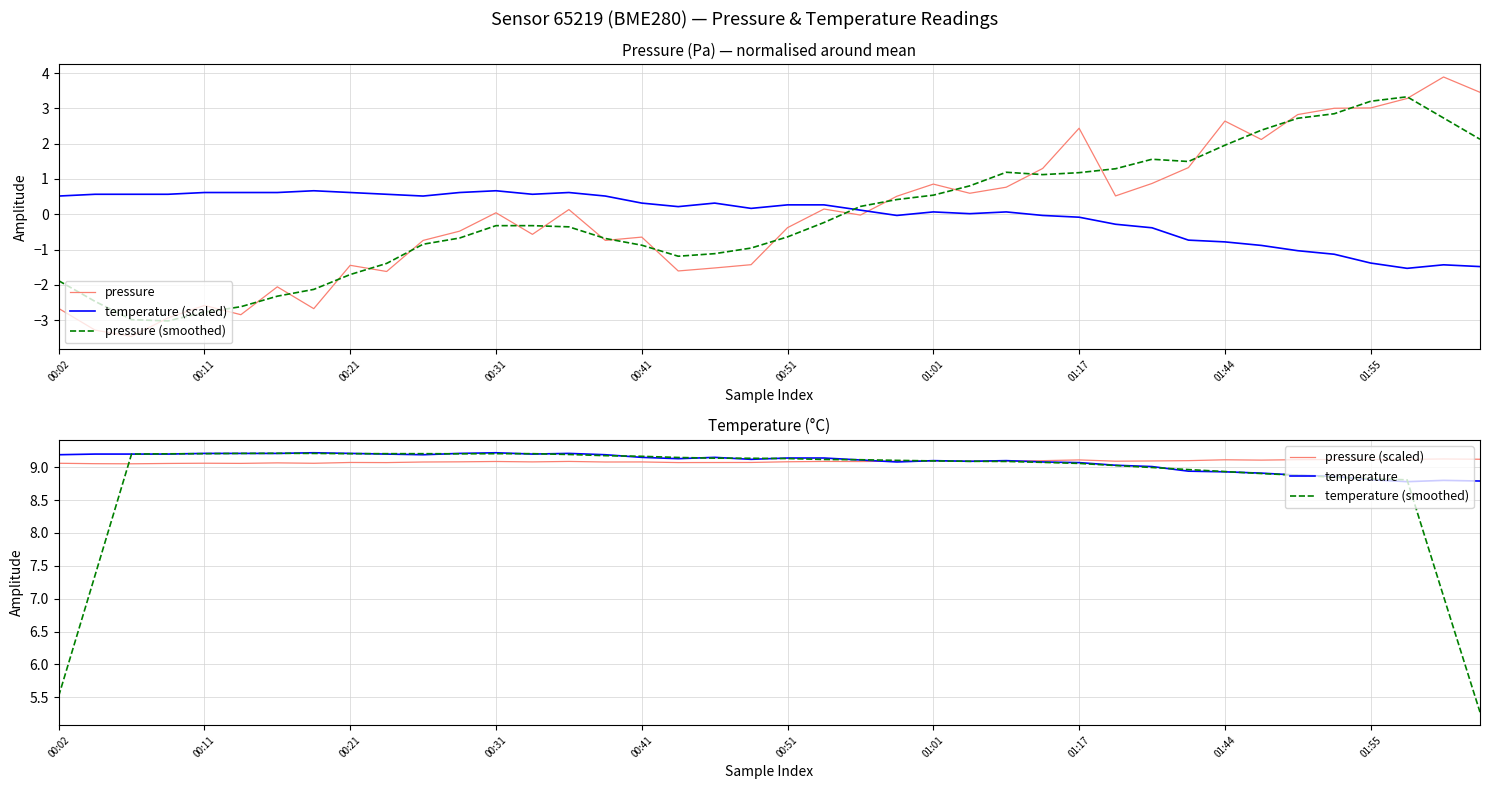

What is the minimum value for pressure (smoothed)?

-3.0